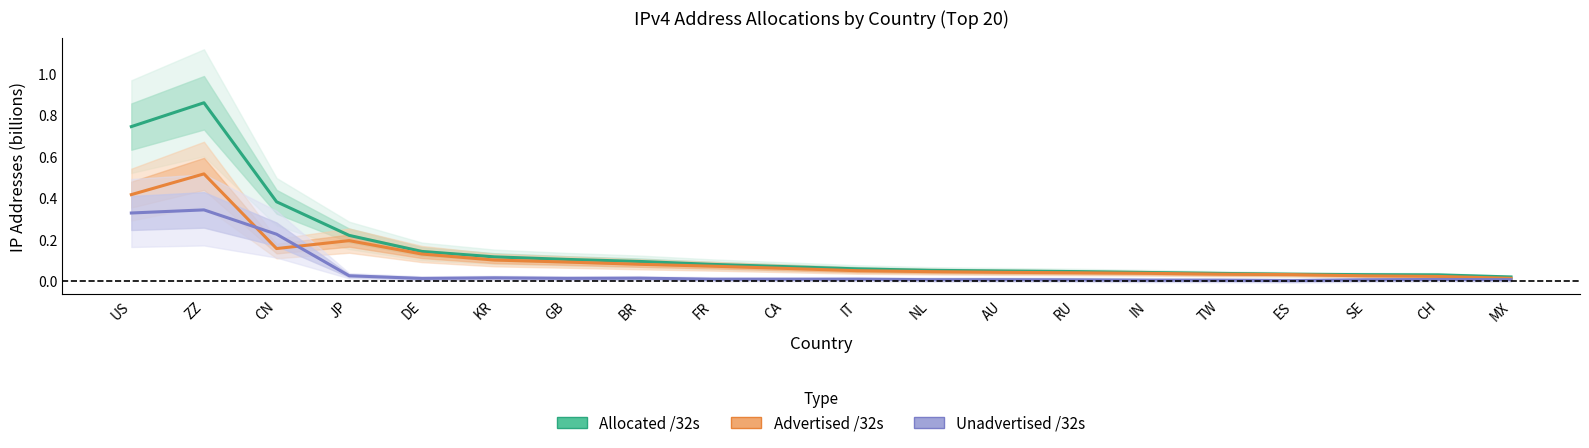

Where do Advertised /32s and Unadvertised /32s first cross each other?

ZZ and CN